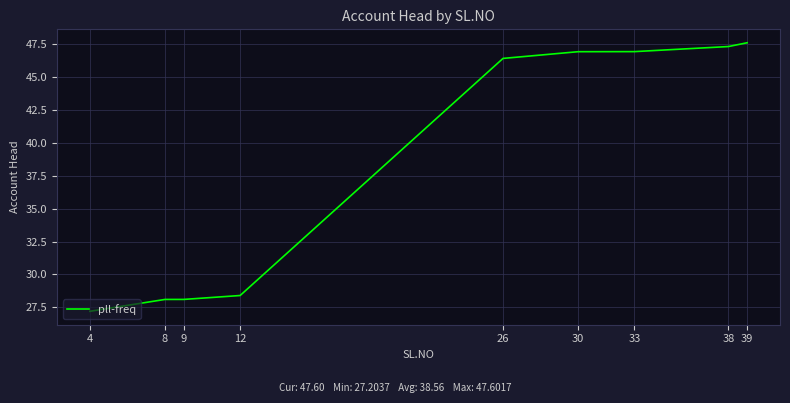

Read the value at 30.

46.9